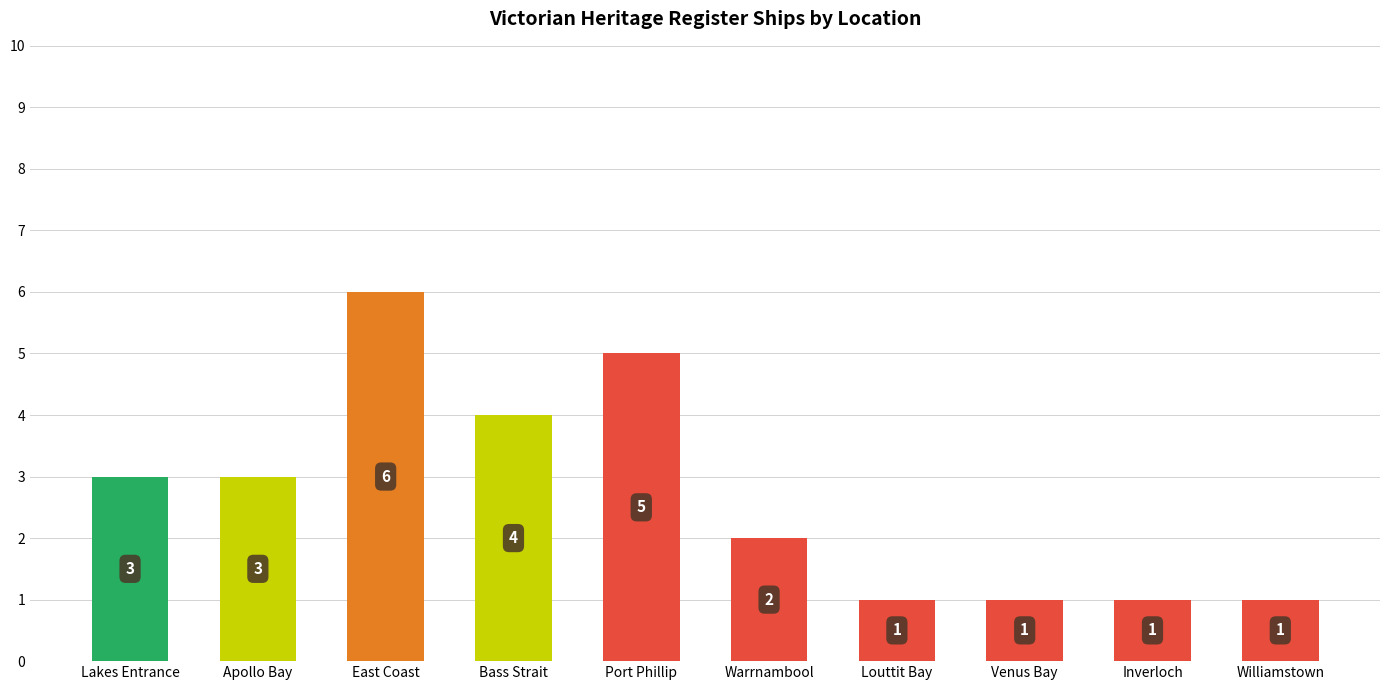

The chart shows a value of 2 at Venus Bay. True or false?

False